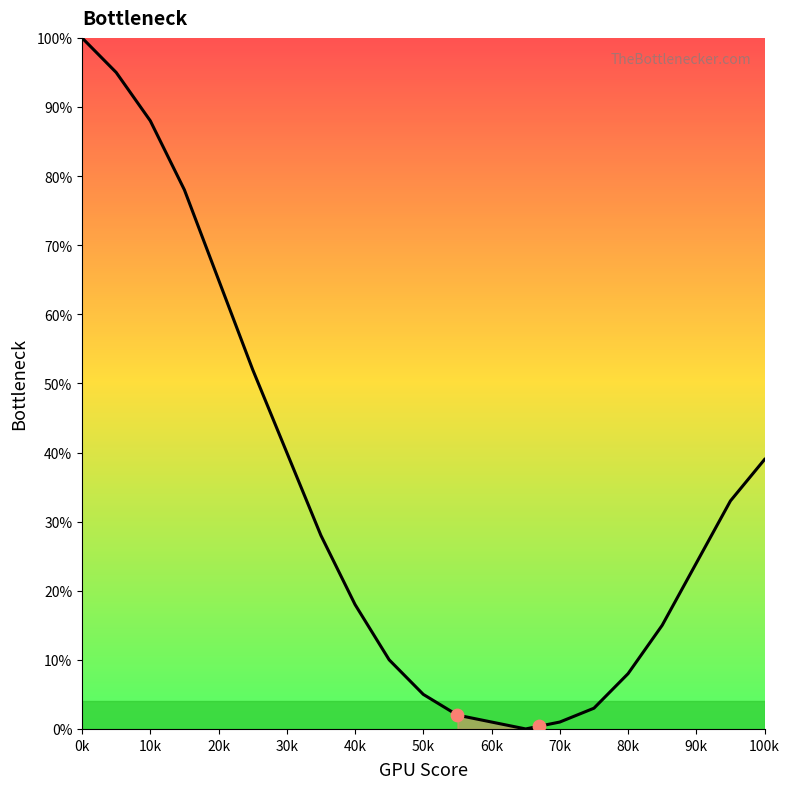

Which has a higher value, 10k or 20?

10k